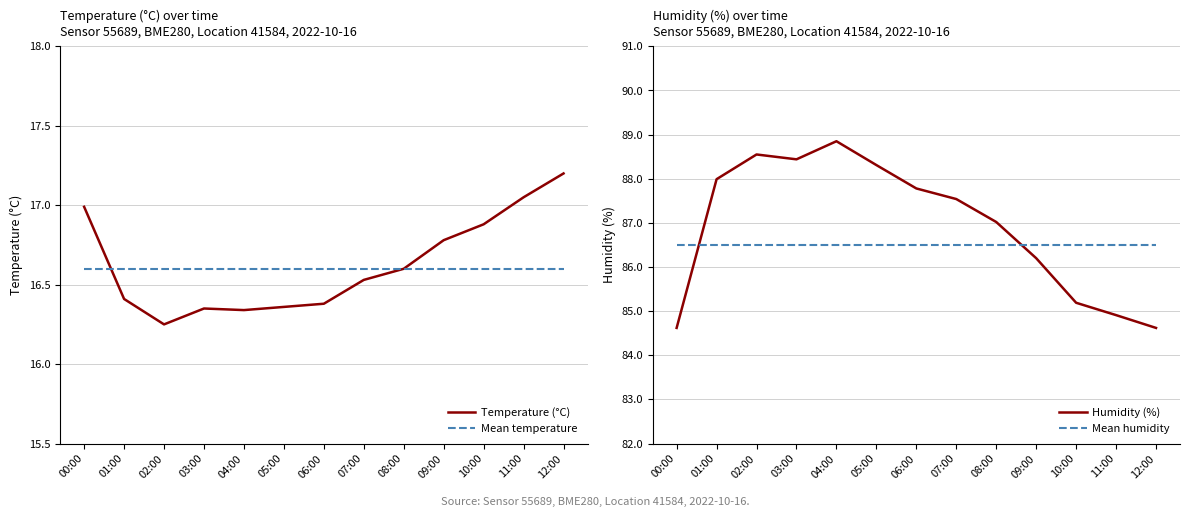

At 03:00, list the series in order from largest to smallest.

Humidity (%), Mean humidity, Mean temperature, Temperature (°C)